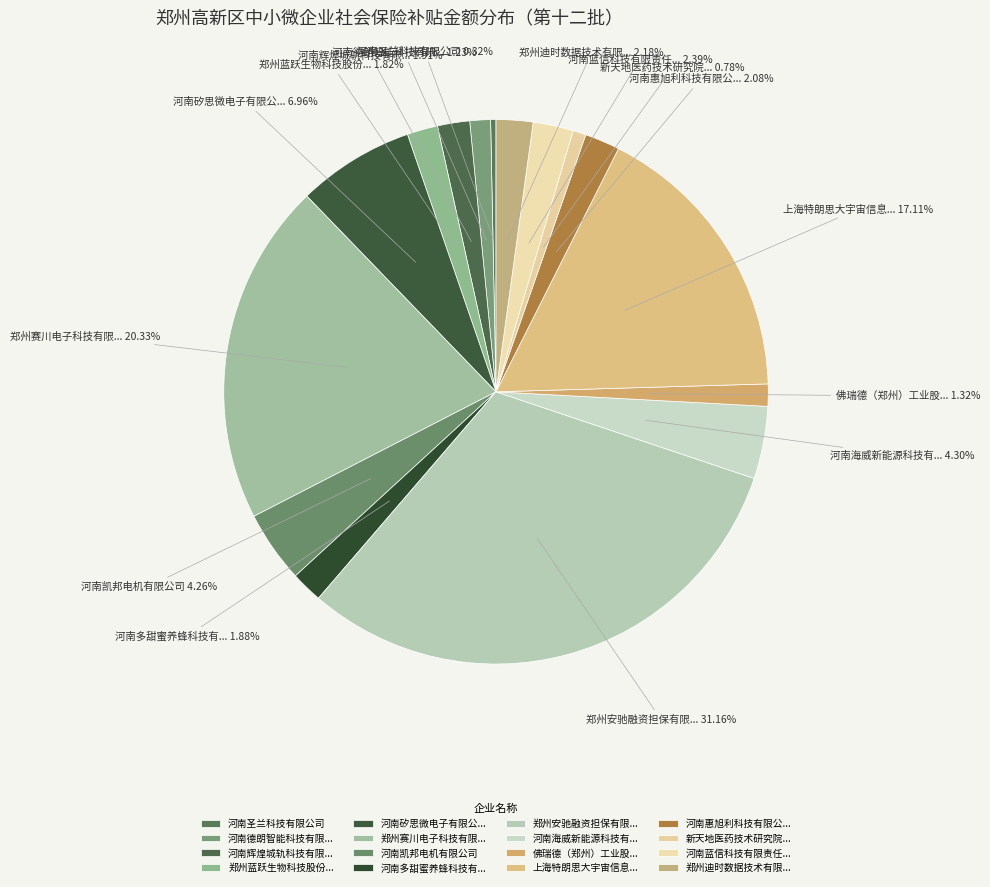

Which slice is the largest?

郑州安驰融资担保有限公司